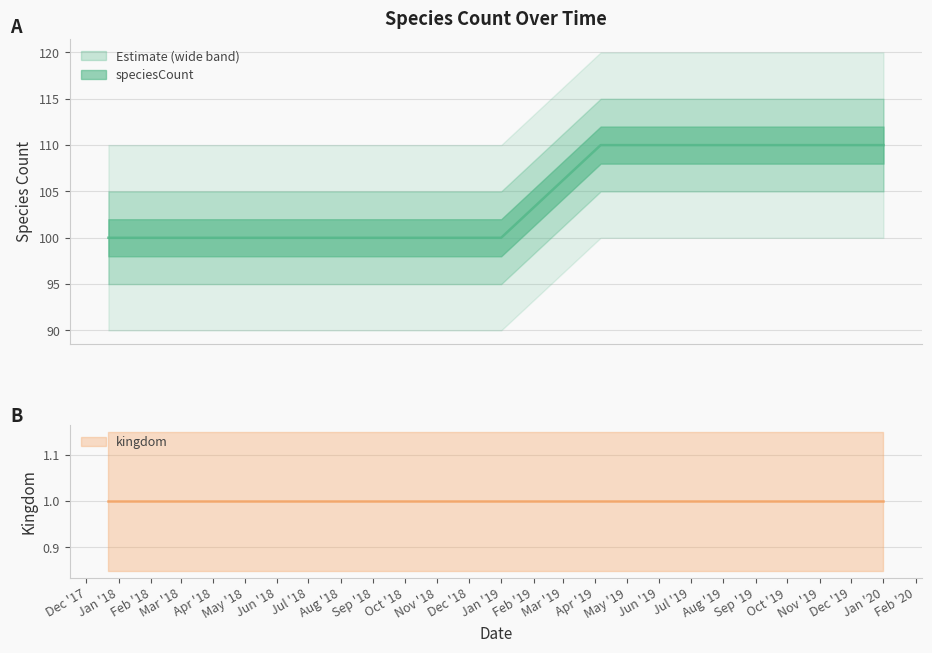

What is the maximum value shown in the chart?

110